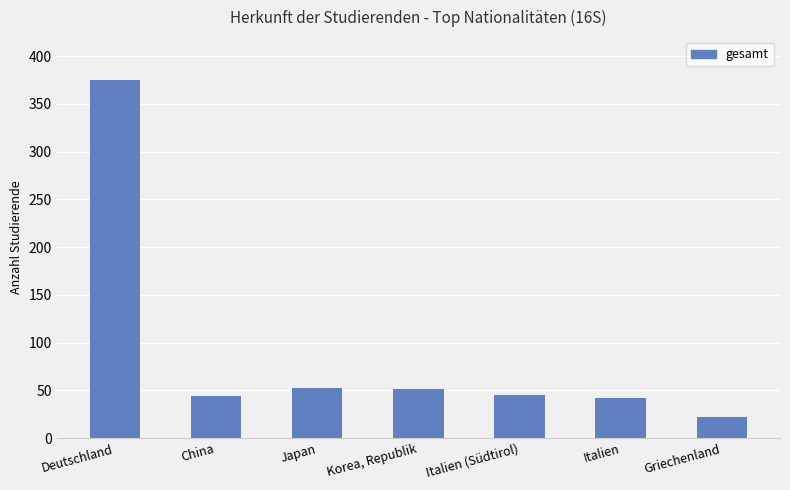

Rank the categories by value from highest to lowest.

Deutschland, Japan, Korea, Republik, Italien (Südtirol), China, Italien, Griechenland